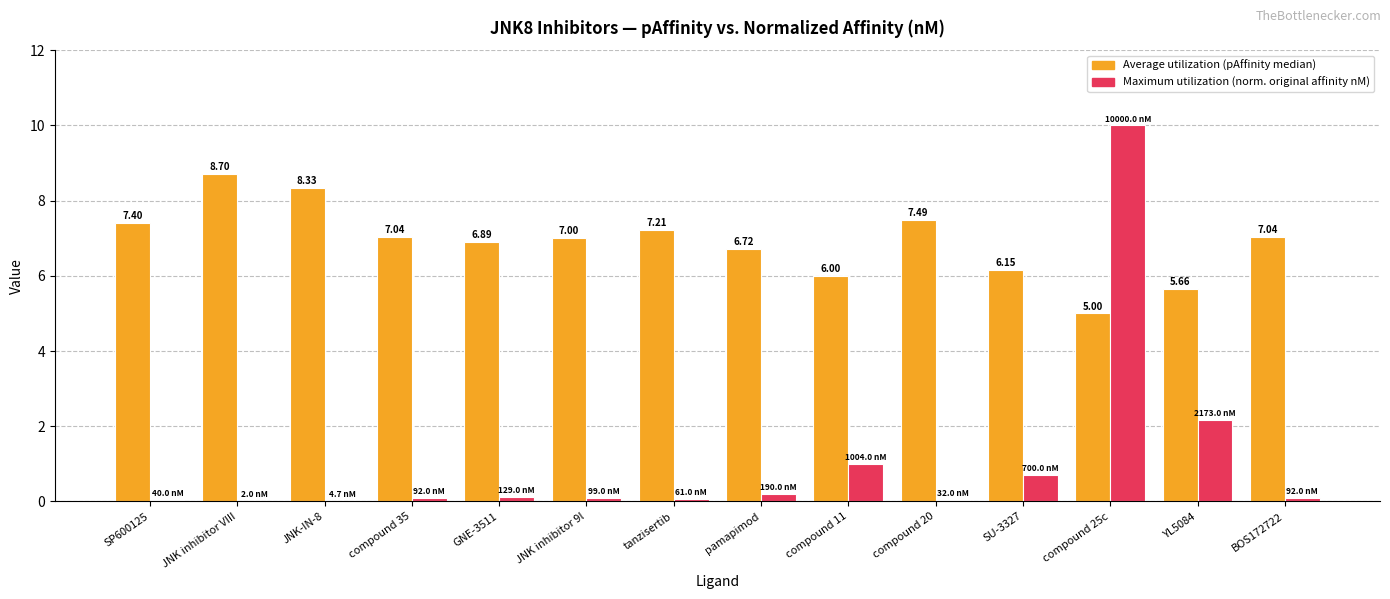

What is the total value across all series at YL5084?

7.8